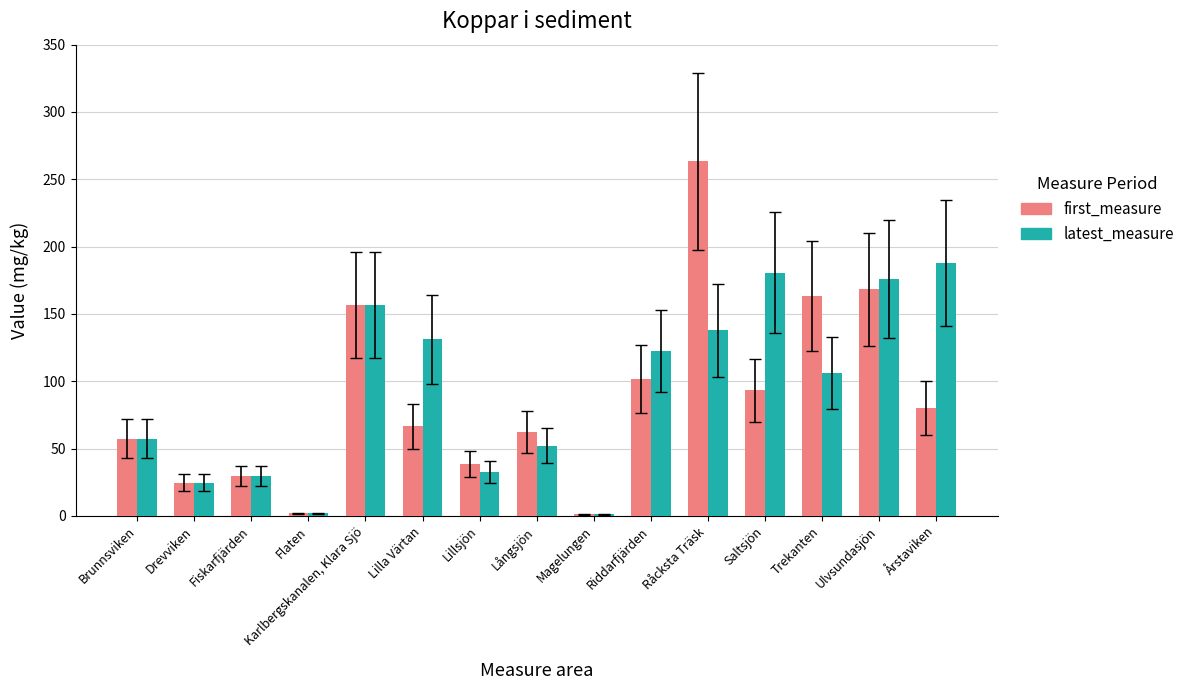

What is the maximum value shown in the chart?

263.4